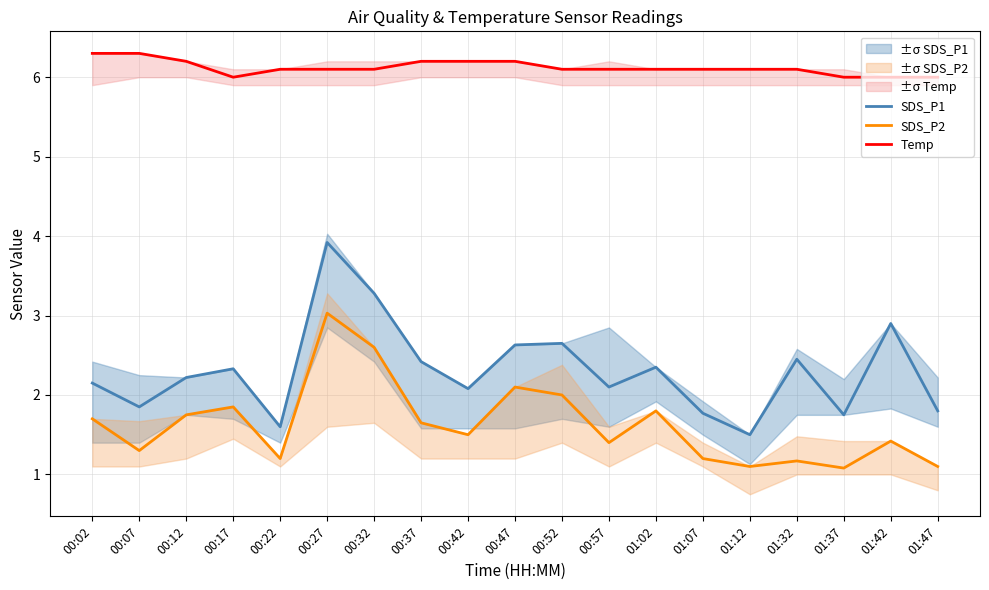

Rank the series at 01:42 from lowest to highest value.

SDS_P2, SDS_P1, Temp